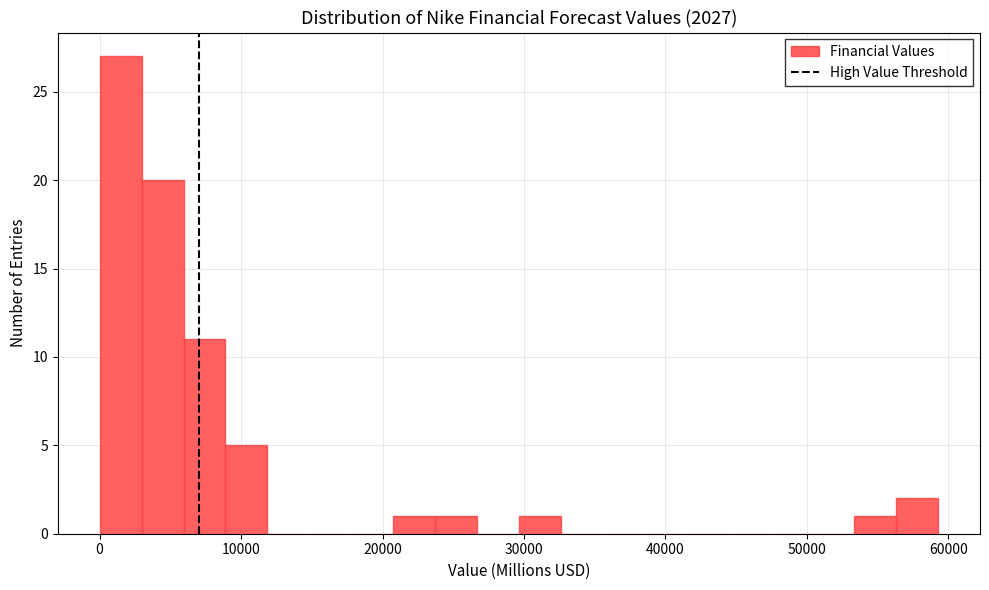

Around what value on the x-axis is the tallest bar? Give the approximate position of its centre, as read against the axis.

1000